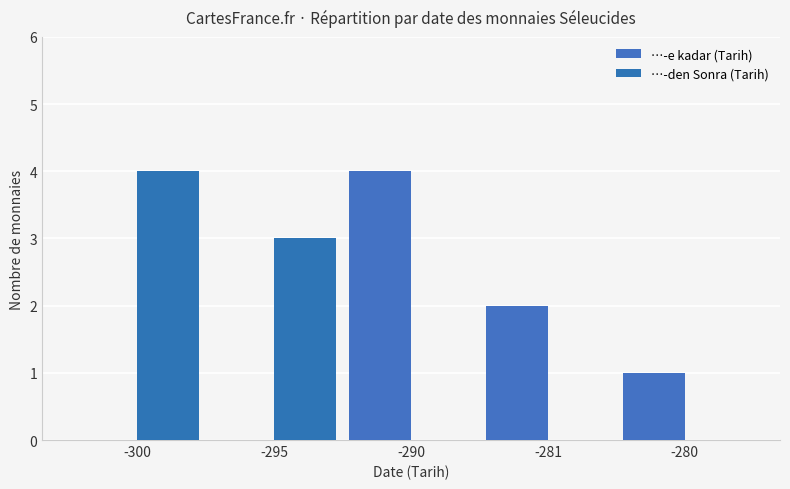

Is the value of …-e kadar (Tarih) at -300 greater than the value of …-den Sonra (Tarih) at -300?

No